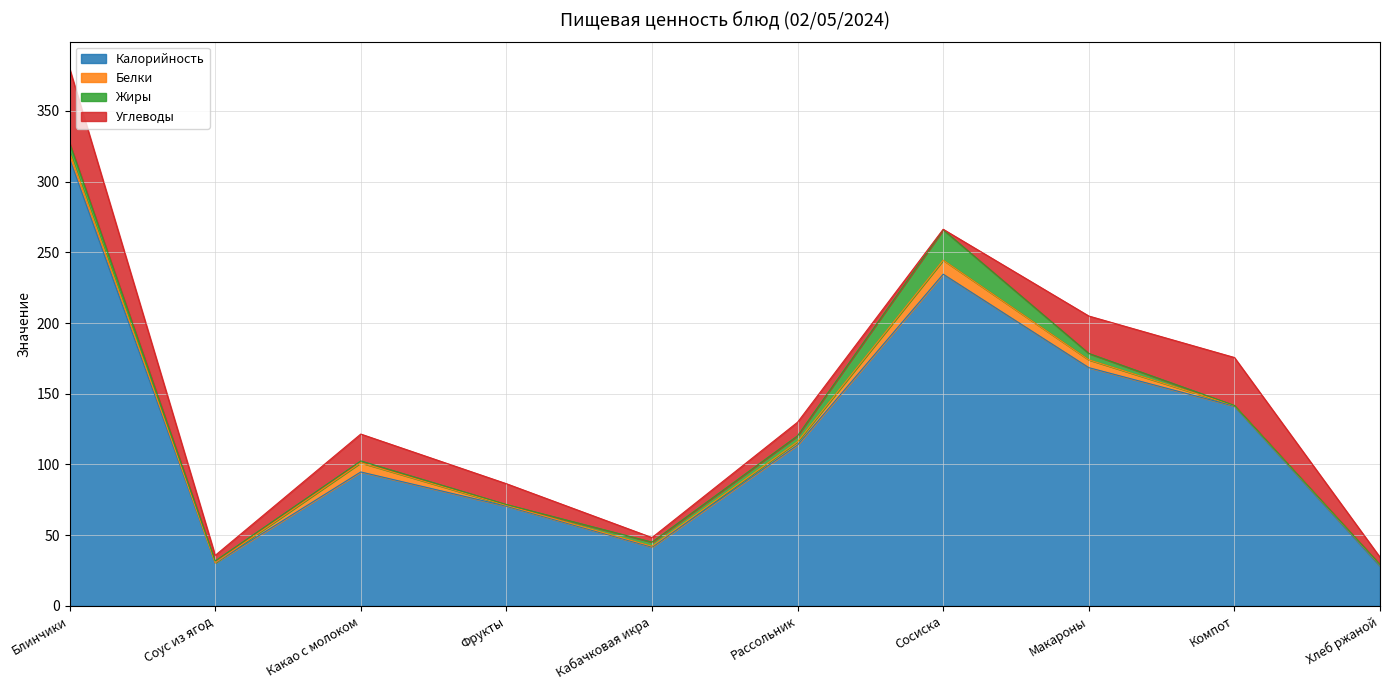

What is the approximate value of Калорийность at Кабачковая икра?

41.6